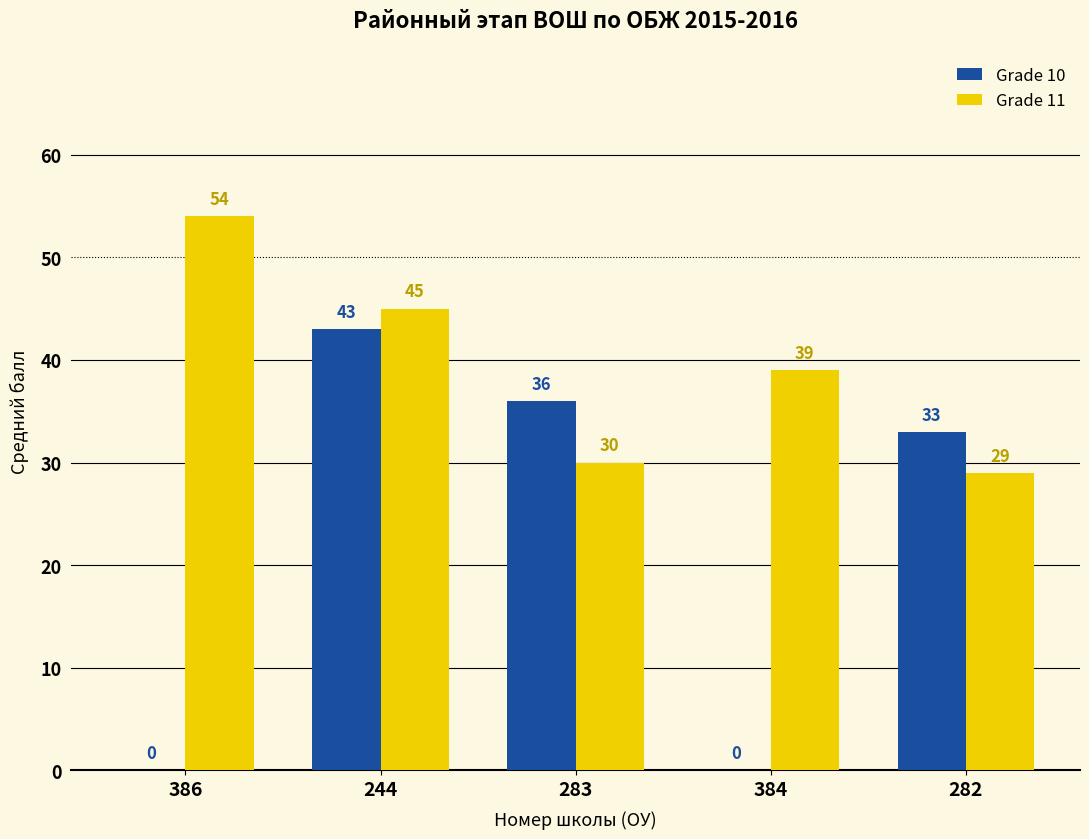

Which series has the largest total across all categories?

Grade 11